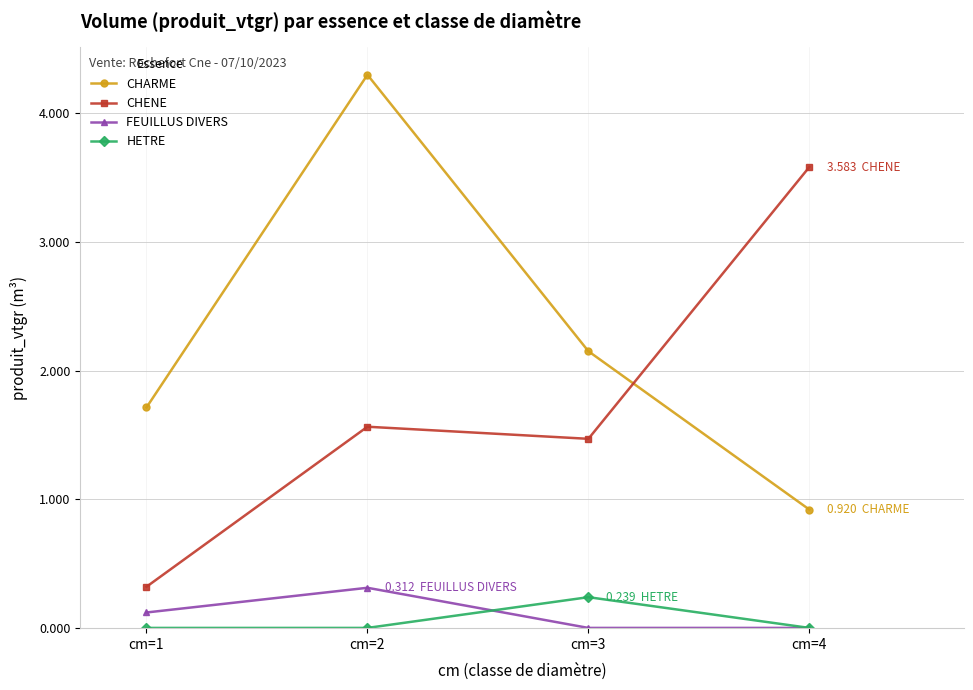

Which series changed the most between cm=2 and cm=3?

CHARME